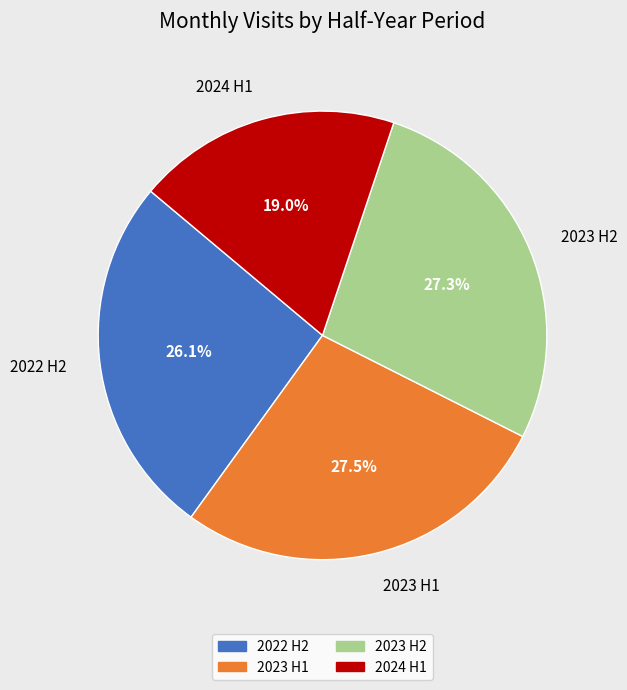

Is there any slice that represents more than half of the pie?

No